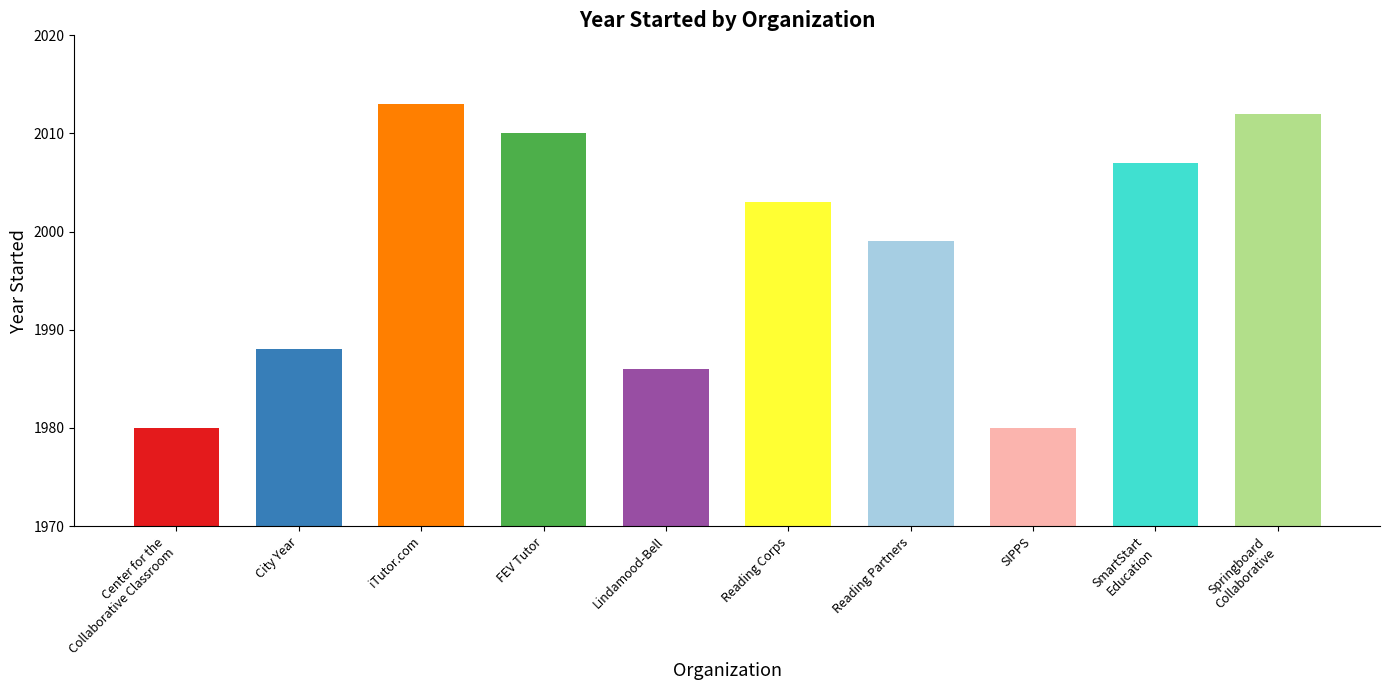

What is the label of the 9th bar from the right?

City Year